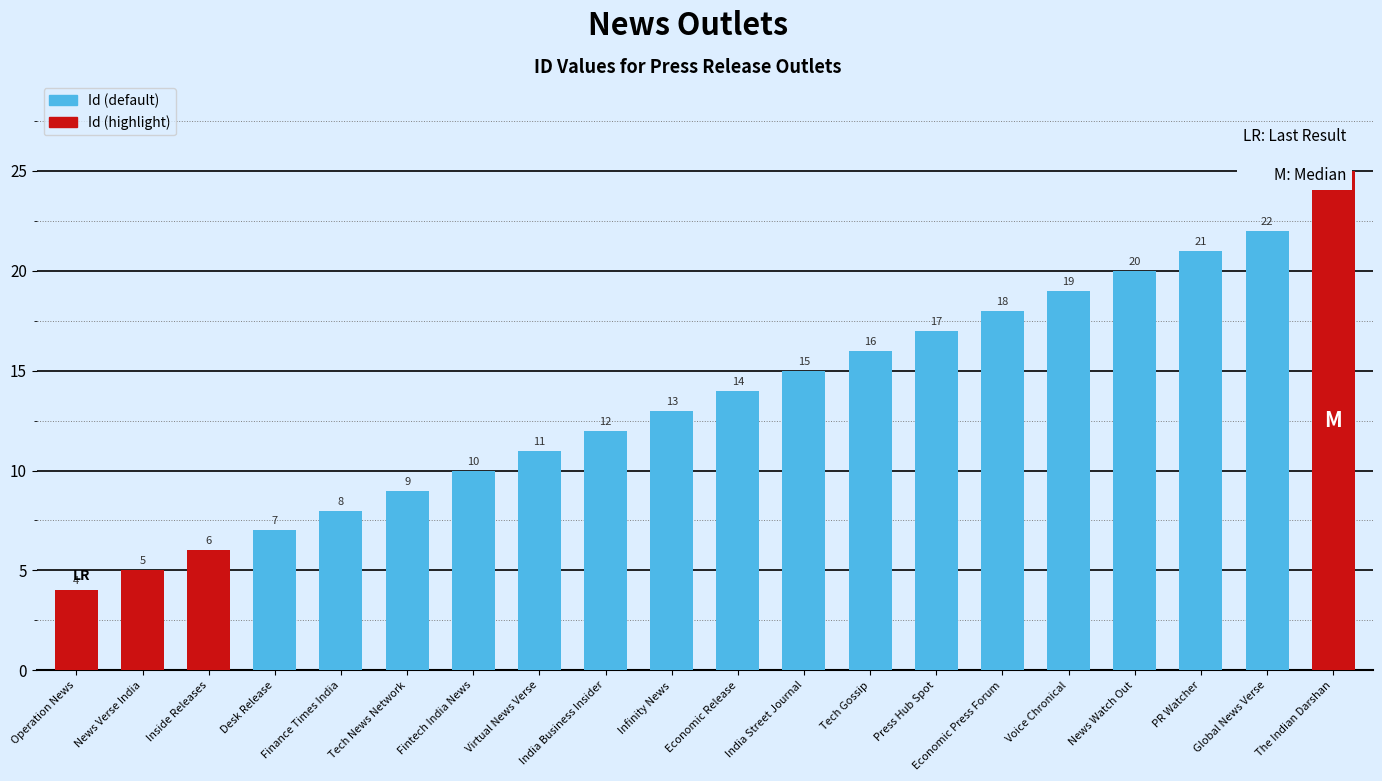

What is the average value?

14